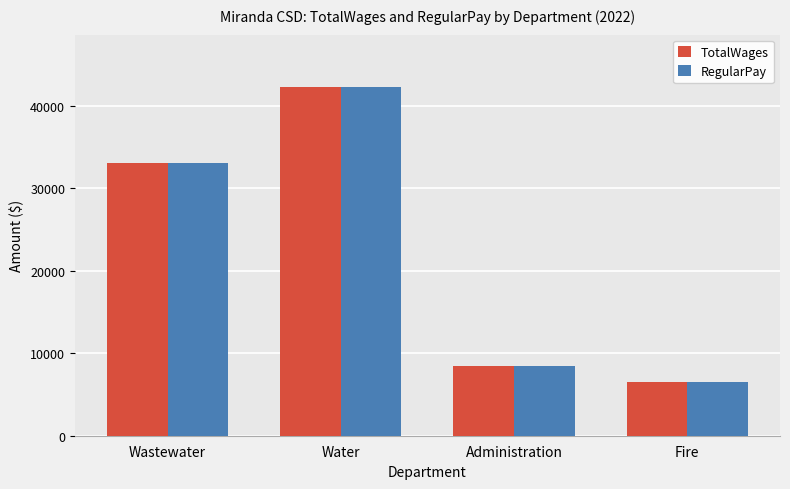

How many groups of bars are there?

4